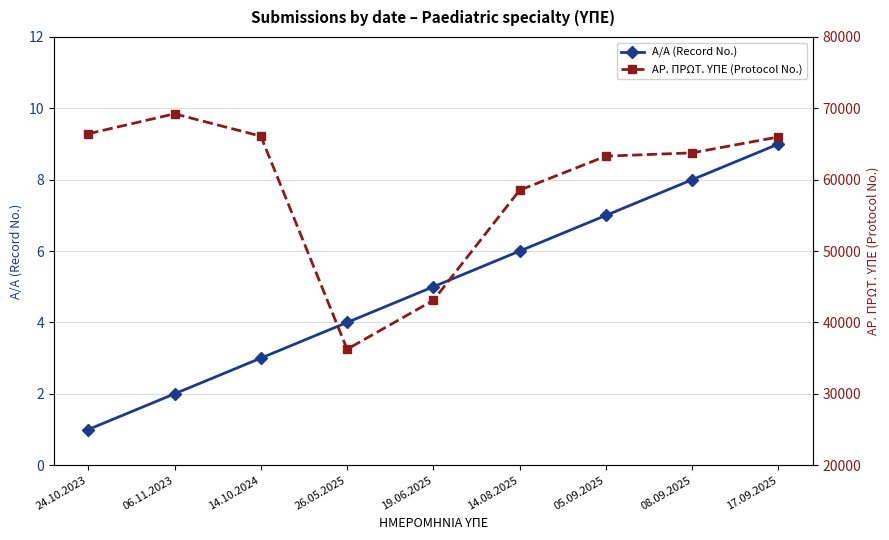

Reading right to left, extract all data points from this chart.

Α/Α (Record No.): 9	8	7	6	5	4	3	2	1
ΑΡ. ΠΡΩΤ. ΥΠΕ (Protocol No.): 65991	63760	63300	58528	43102	36249	66100	69234	66436